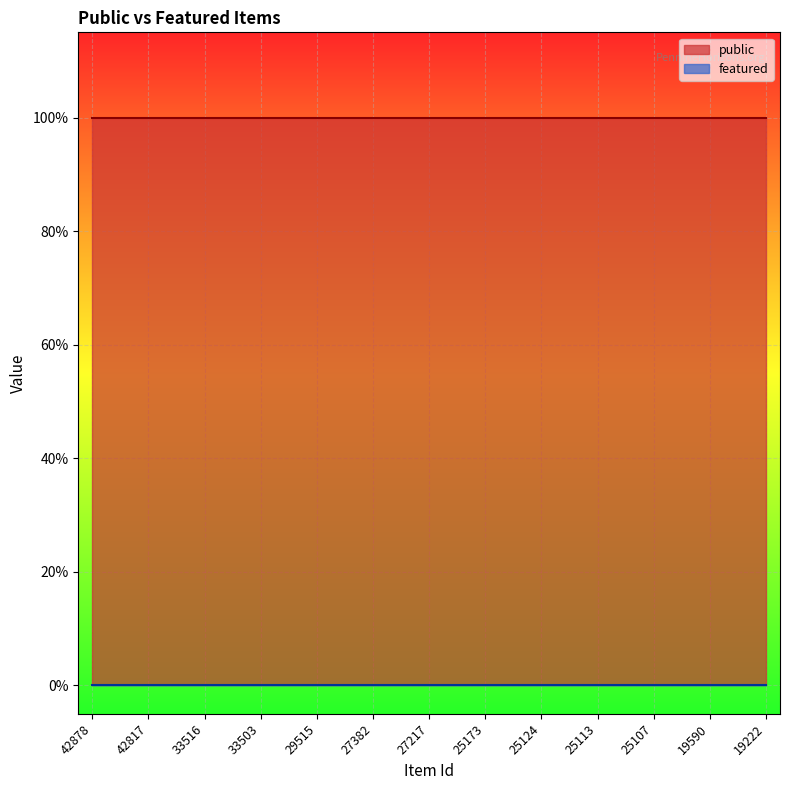

How many lines are shown in the chart?

2